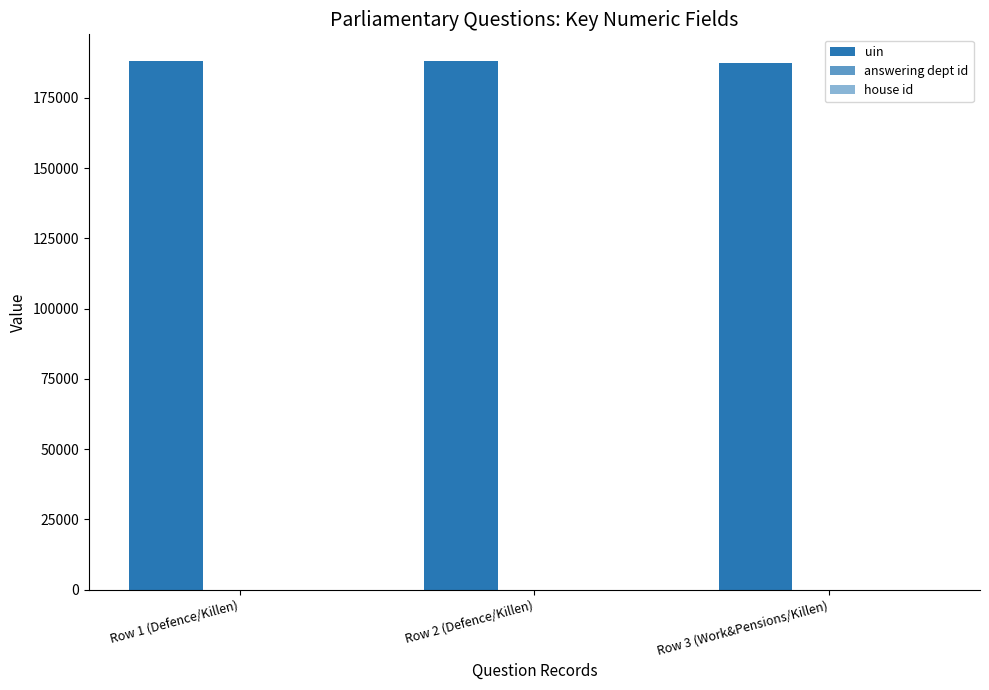

Reading left to right, extract all data points from this chart.

uin: Row 1 (Defence/Killen)=188235	Row 2 (Defence/Killen)=188236	Row 3 (Work&Pensions/Killen)=187381
answering dept id: Row 1 (Defence/Killen)=11	Row 2 (Defence/Killen)=11	Row 3 (Work&Pensions/Killen)=29
house id: Row 1 (Defence/Killen)=1	Row 2 (Defence/Killen)=1	Row 3 (Work&Pensions/Killen)=1